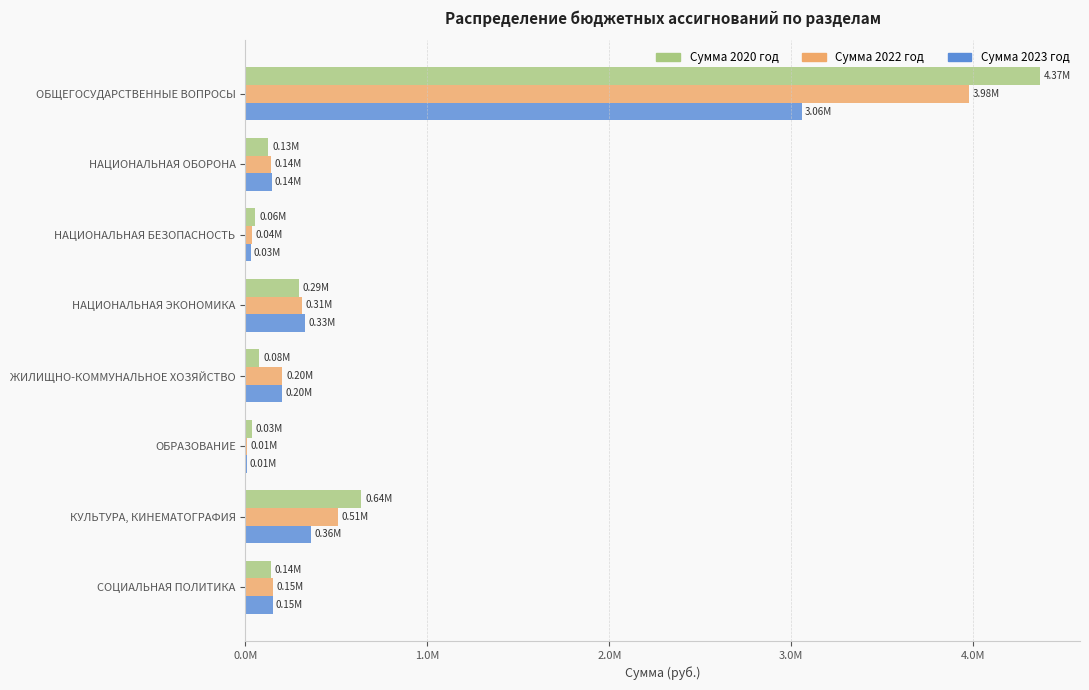

What are all the series names shown in the legend?

Сумма 2020 год, Сумма 2022 год, Сумма 2023 год